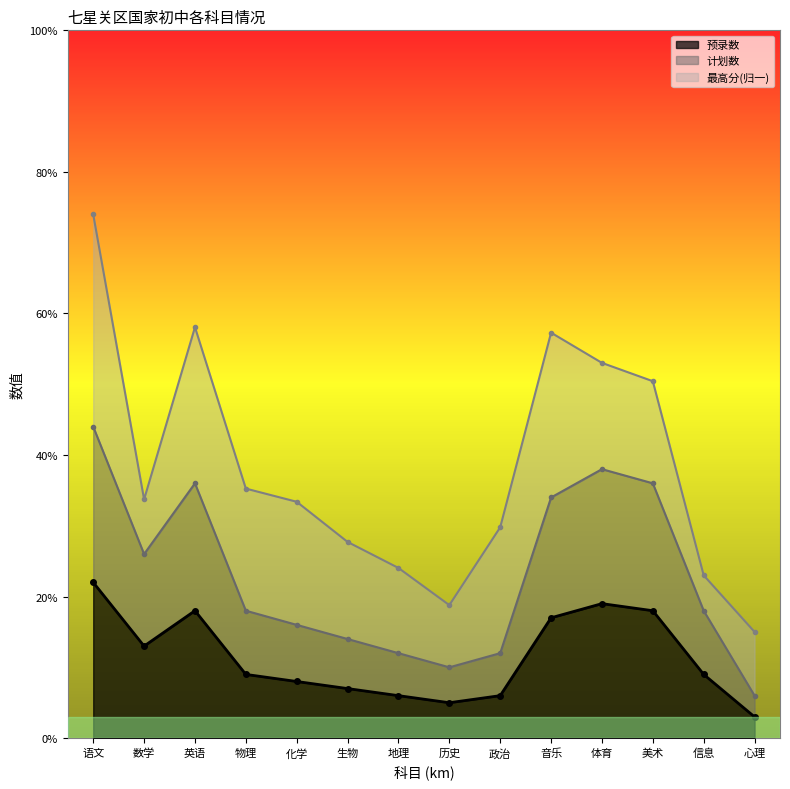

What is the minimum value for 预录数?

3